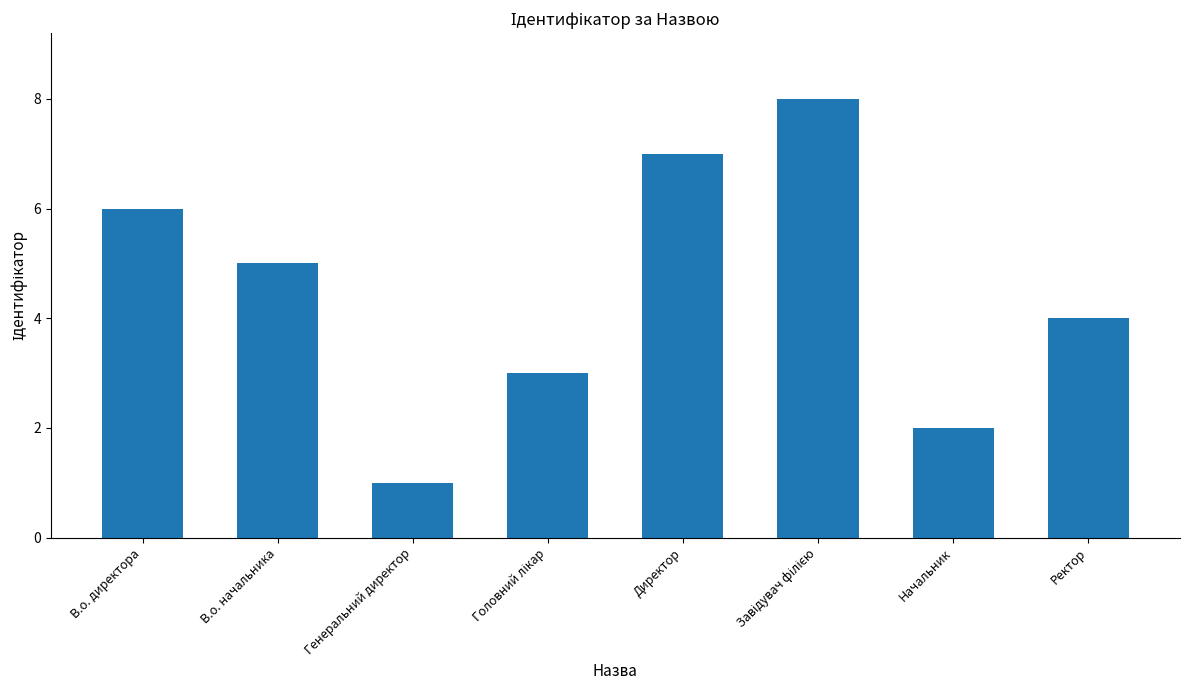

What is the change in value from В.о. директора to Директор?

+1